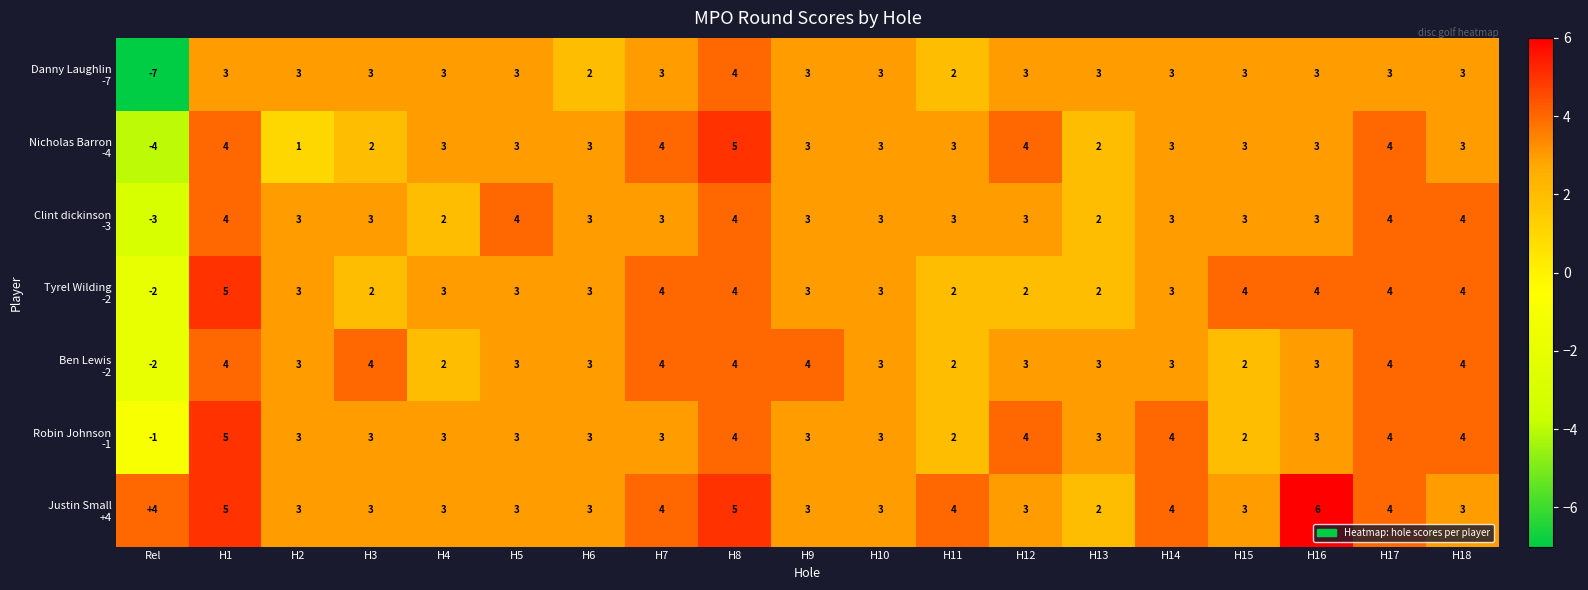

What is the total value across all series at Rel?

-15